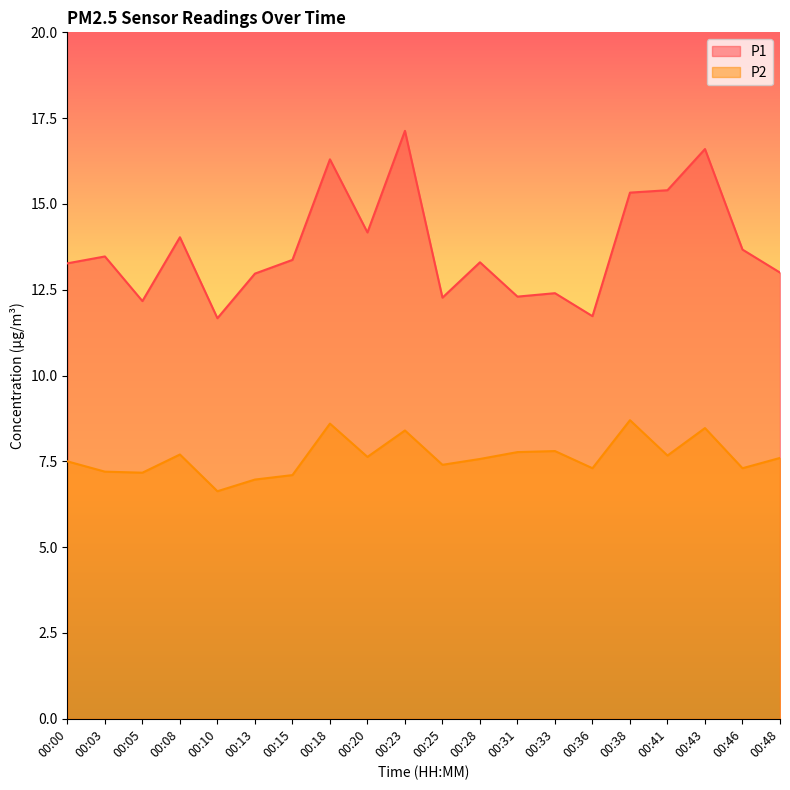

What is the sum of the P1 values at 00:31 and 00:00?

25.6